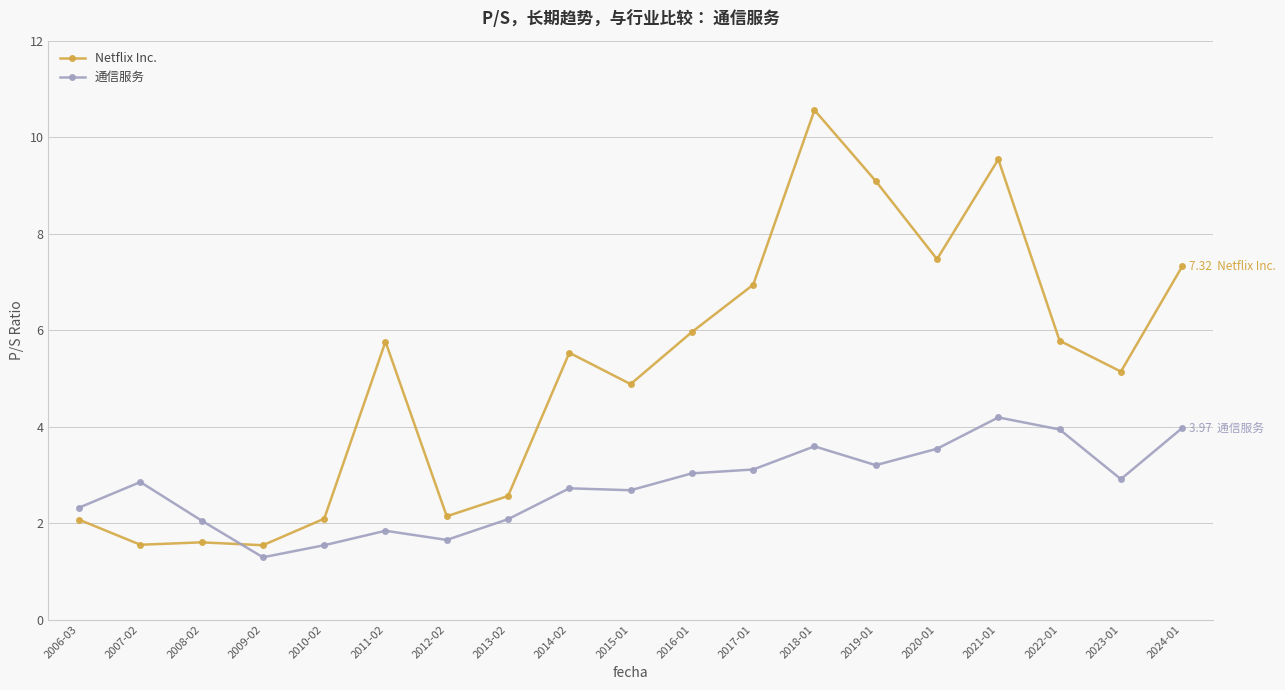

How many intersections are there between 通信服务 and Netflix Inc.?

1